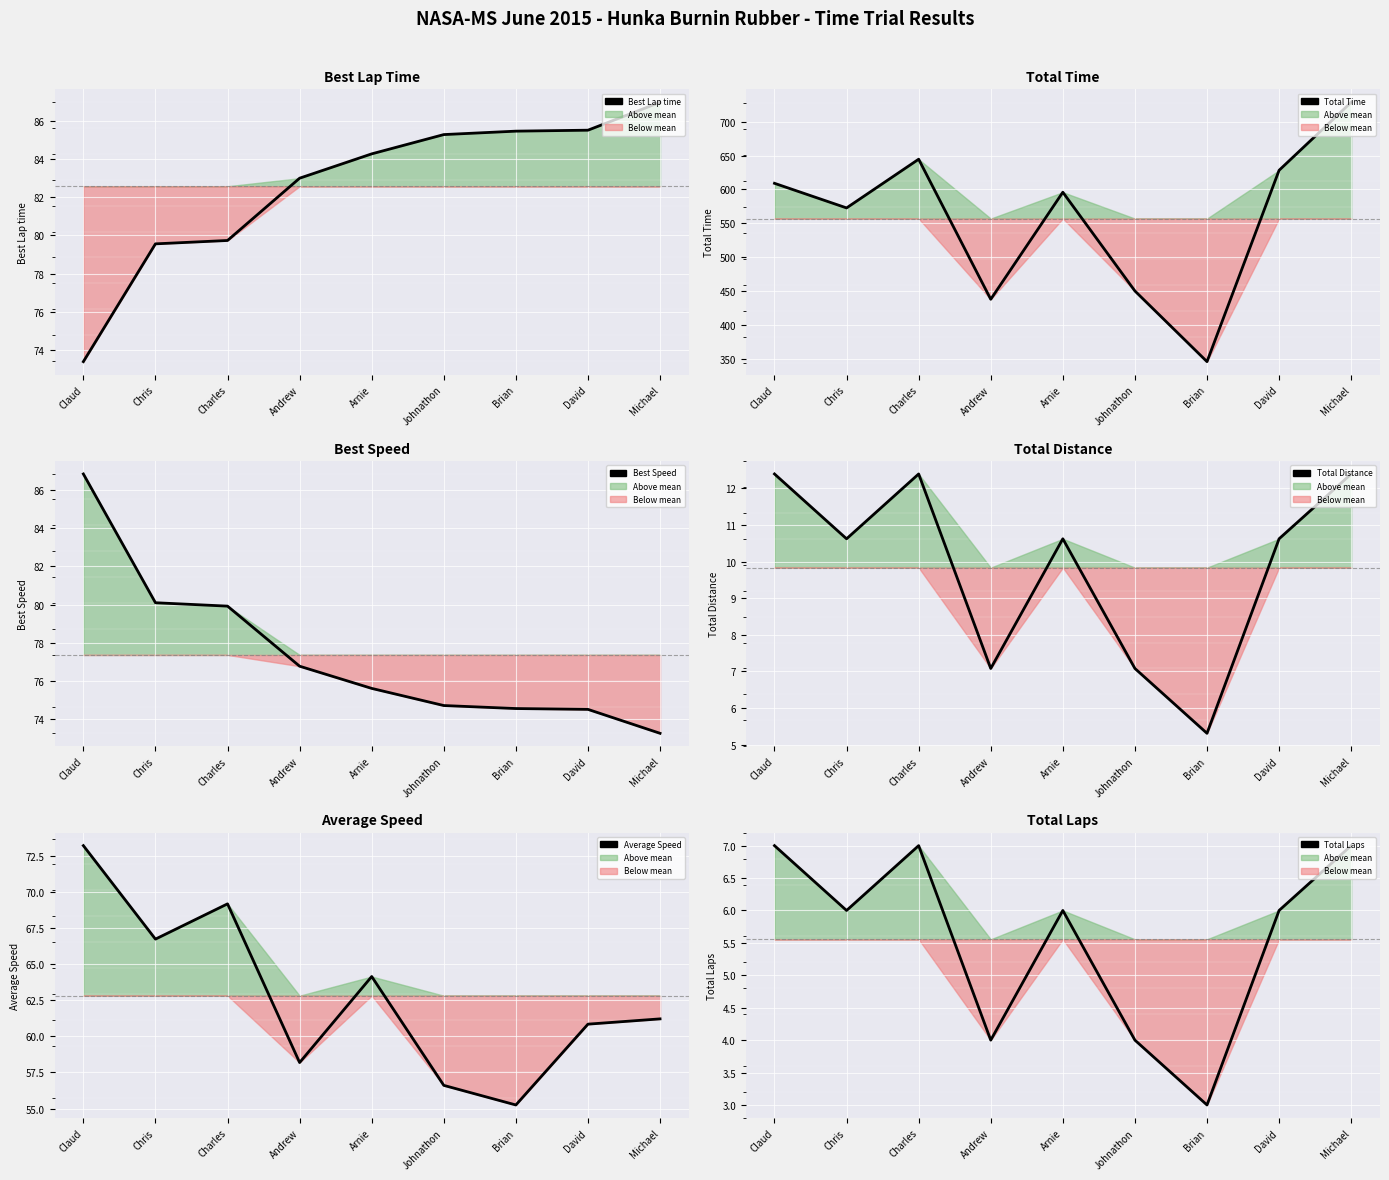

What position from the left is Arnie?

5